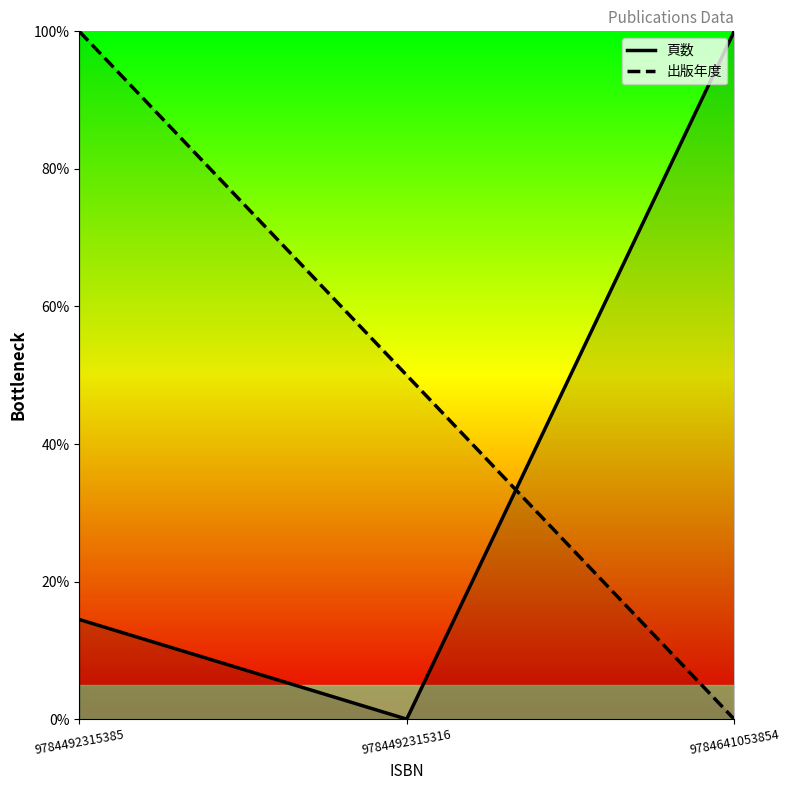

What is the difference between the maximum and minimum values in the 頁数 series?

1.0